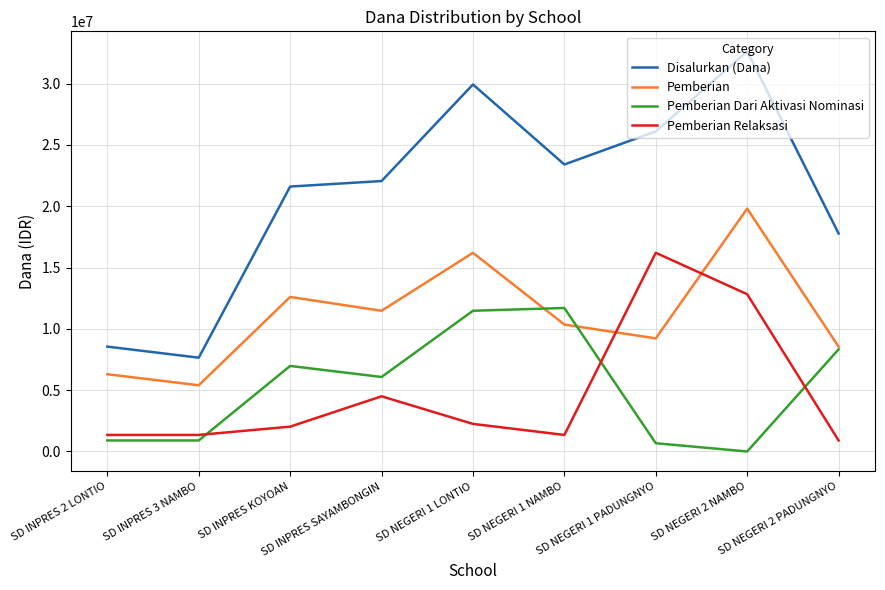

What is the difference between the Pemberian values at SD INPRES 3 NAMBO and SD NEGERI 1 PADUNGNYO?

3825000